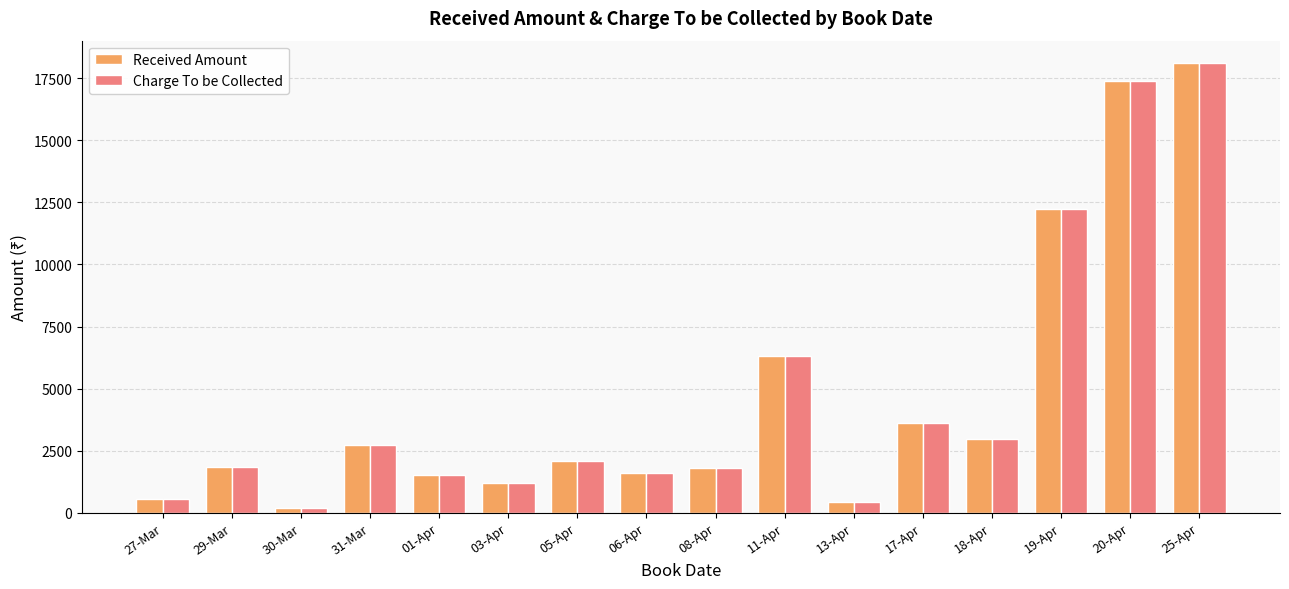

What position from the right is 31-Mar?

13